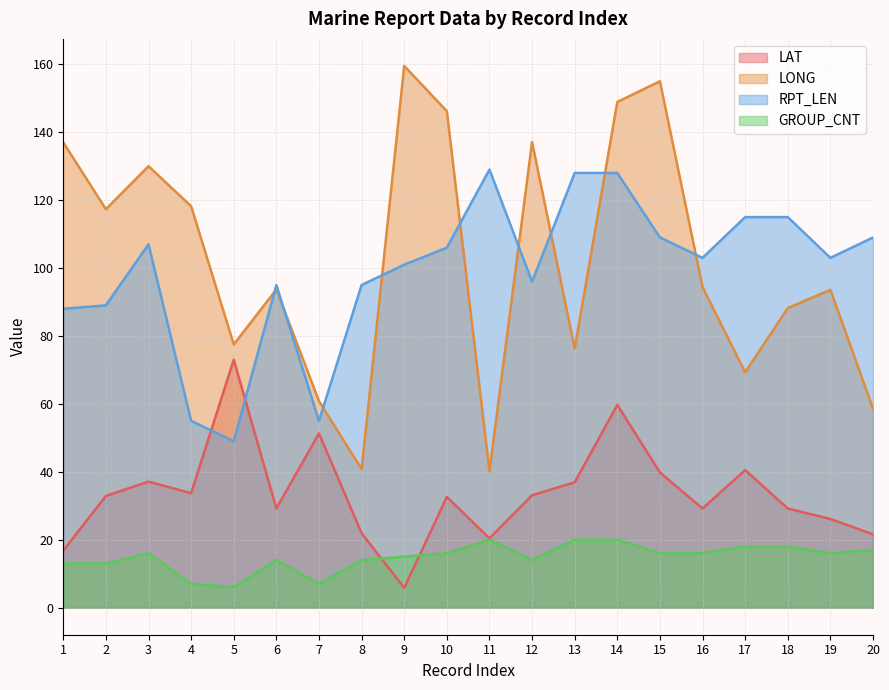

At how many categories does at least one series exceed 80?

18